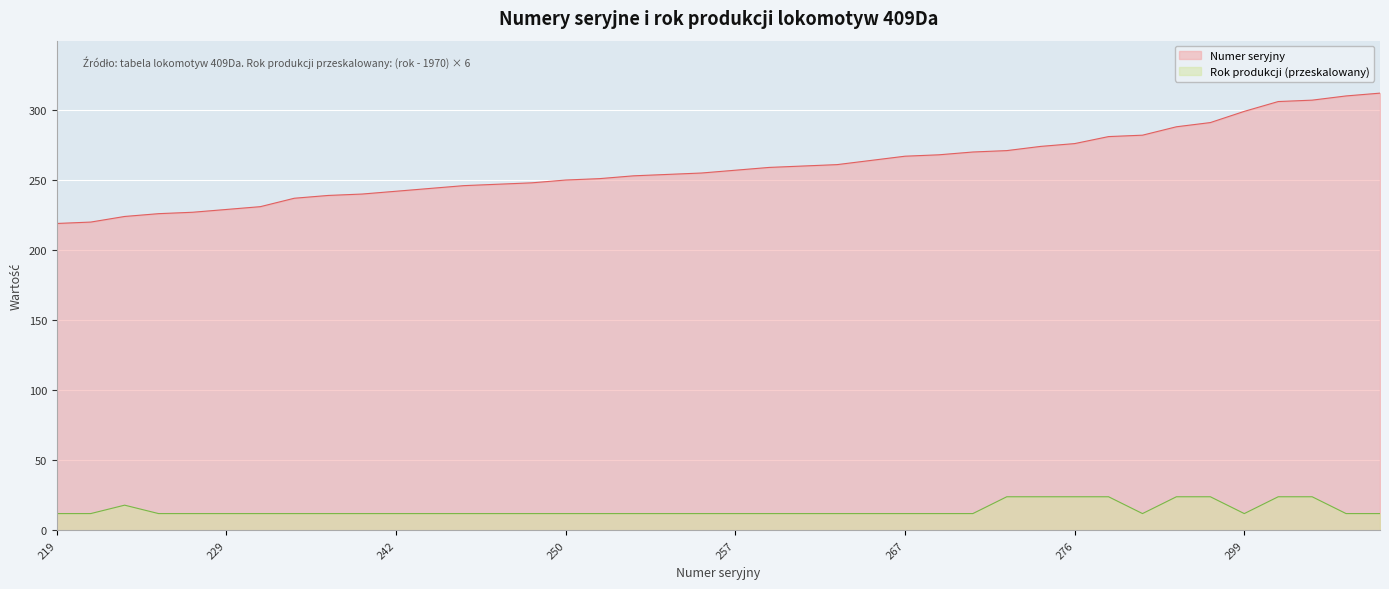

List the labels in order of value, largest first.

312, 310, 307, 306, 299, 291, 288, 282, 281, 276, 274, 271, 270, 268, 267, 264, 261, 260, 259, 257, 255, 254, 253, 251, 250, 248, 247, 246, 244, 242, 240, 239, 237, 231, 229, 227, 226, 224, 220, 219